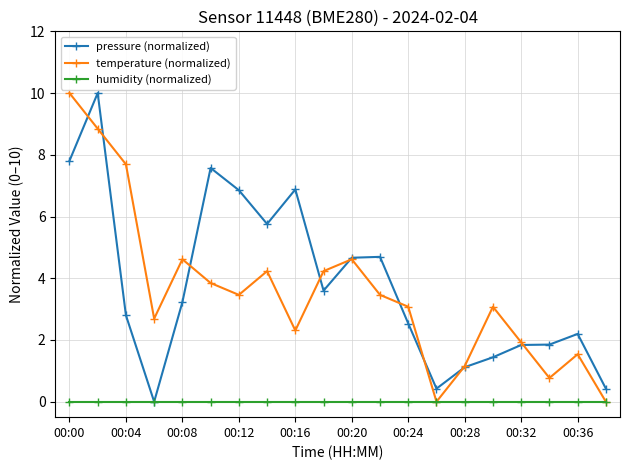

Which series ends up on top after the final intersection of temperature (normalized) and pressure (normalized)?

pressure (normalized)